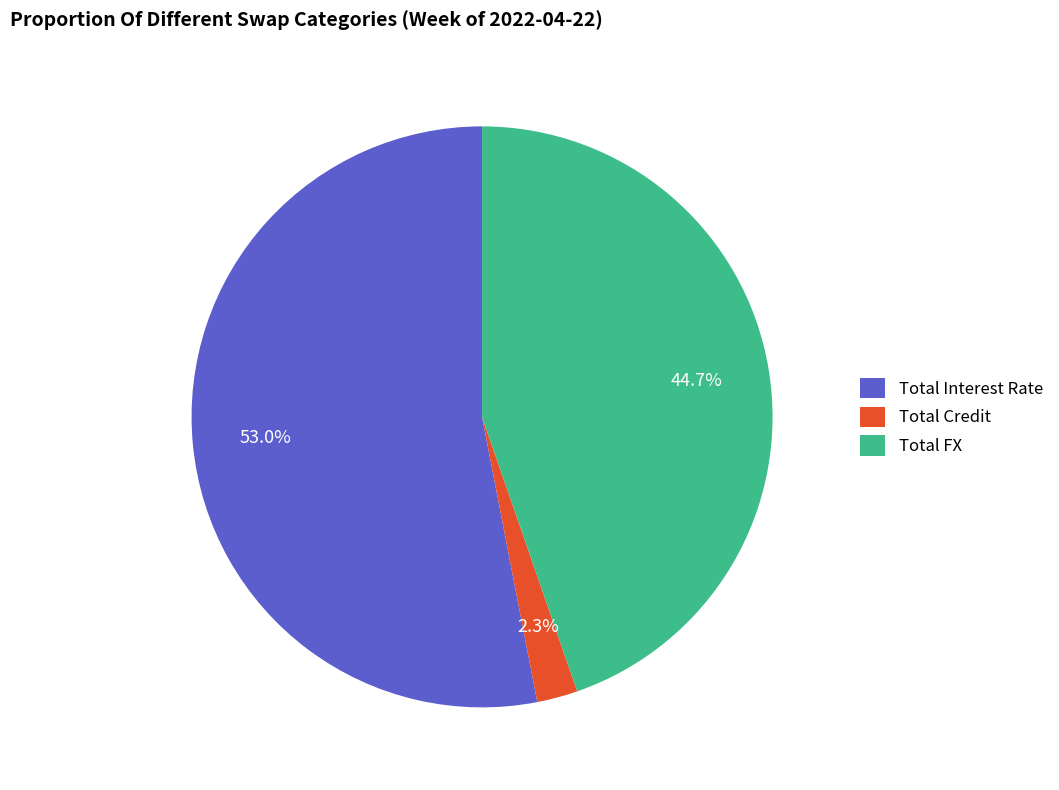

Which category accounts for the majority?

Total Interest Rate